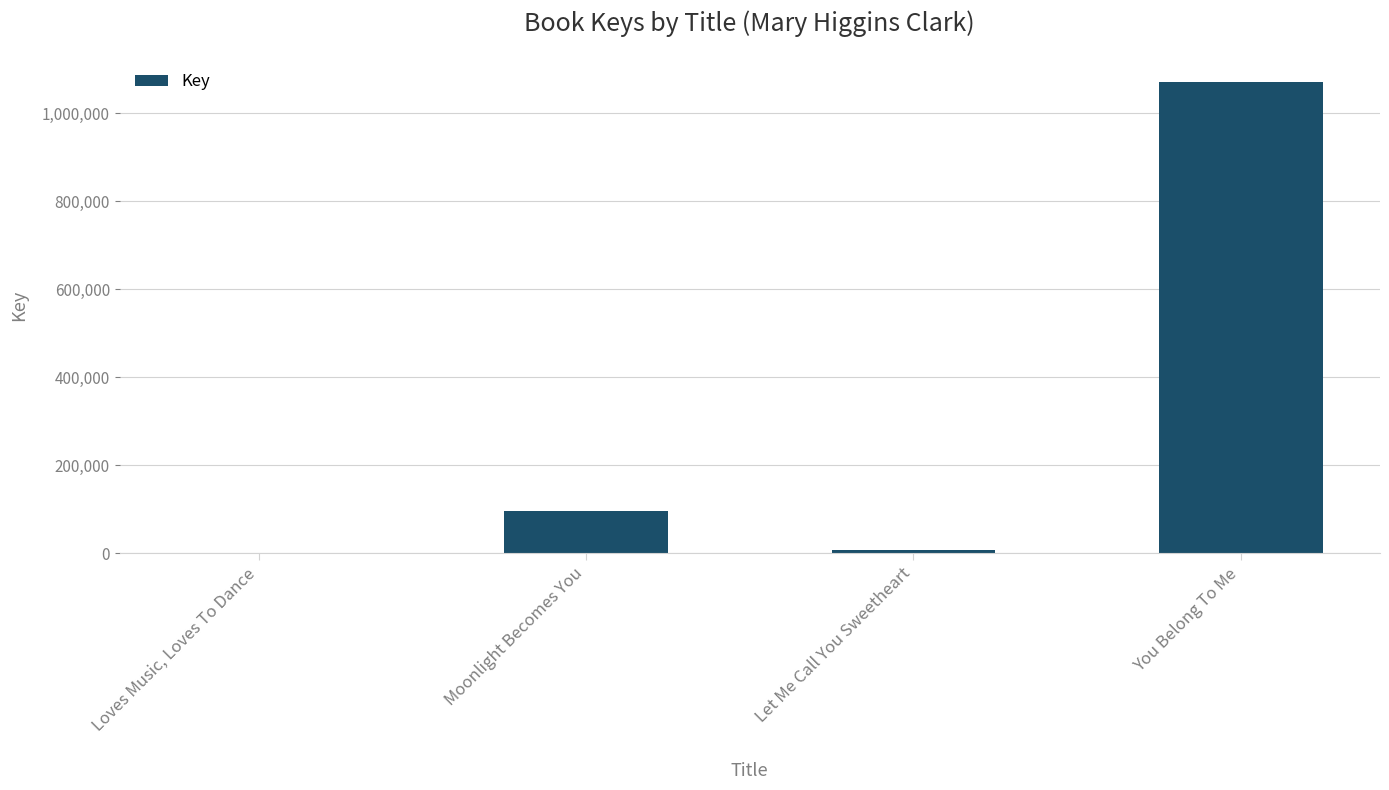

The chart shows a value of 6437 at Let Me Call You Sweetheart. True or false?

True